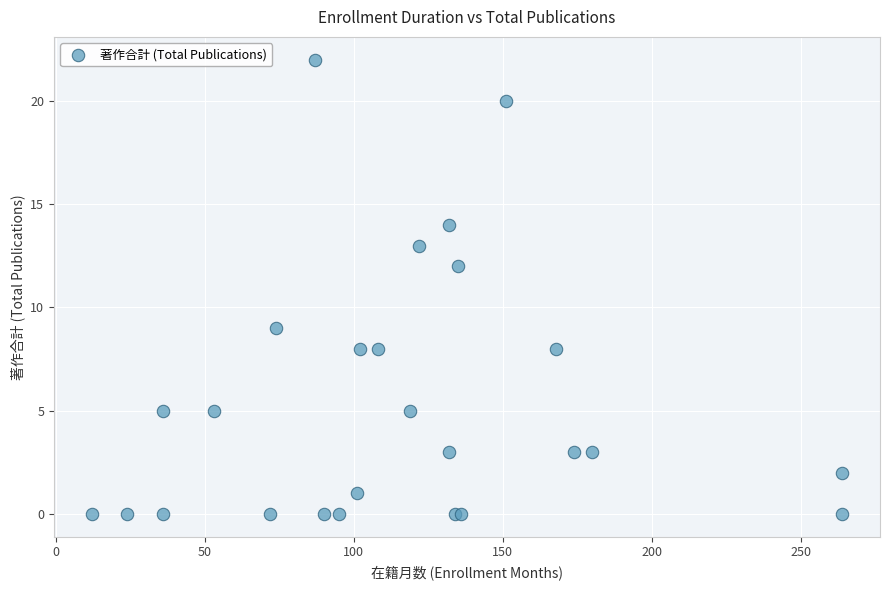

What Y value in the scatter plot is closest to 11?

12